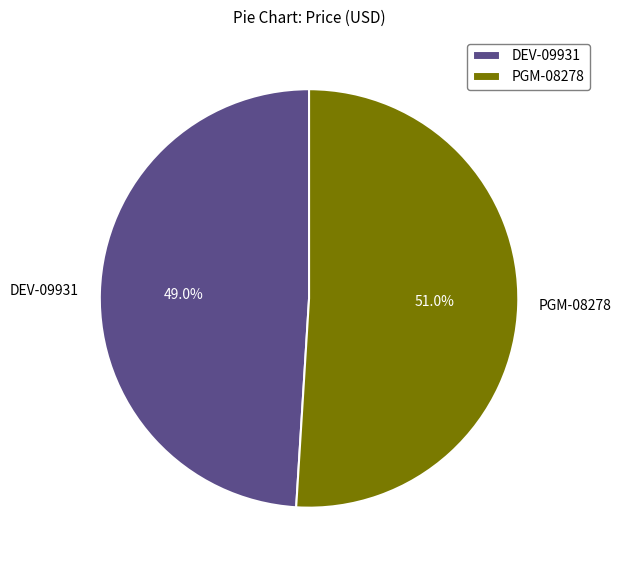

What percentage is the DEV-09931 slice, to the nearest percent?

49%